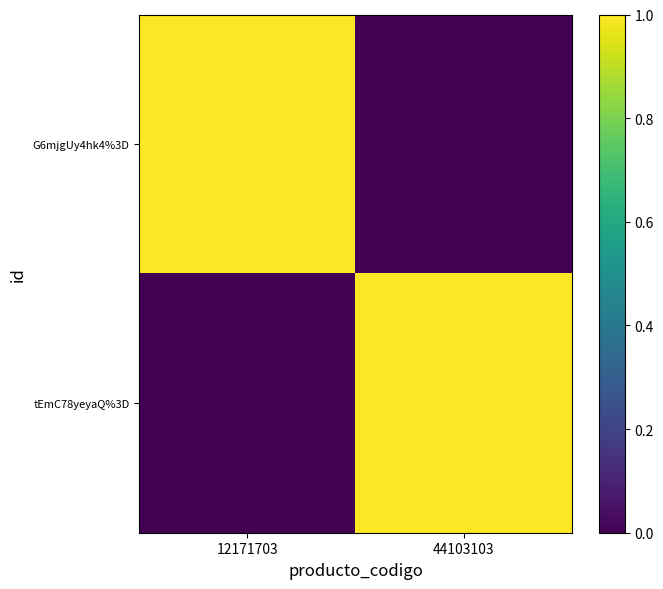

At how many categories does at least one series exceed 0?

2